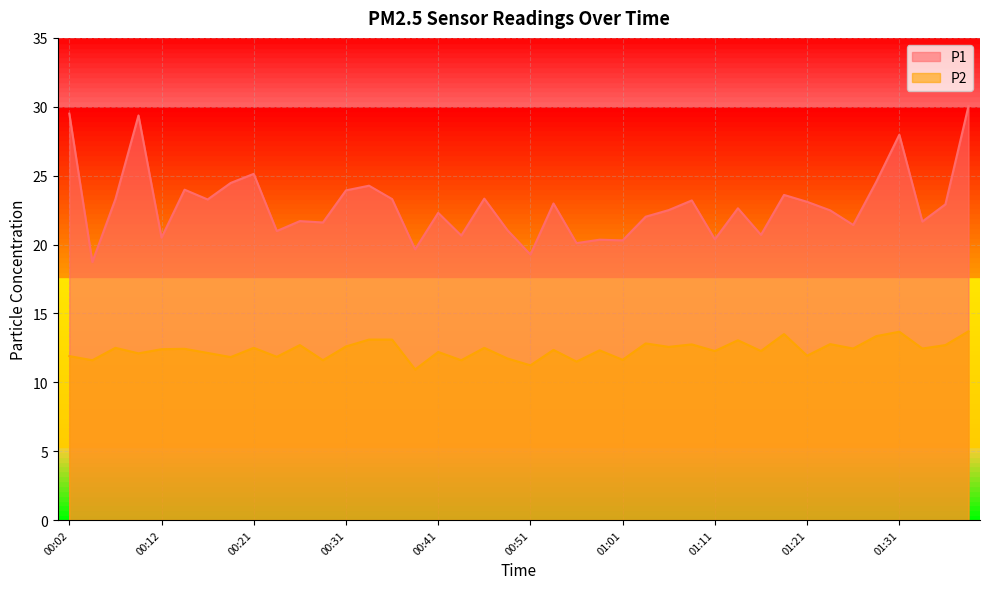

How many lines are shown in the chart?

2